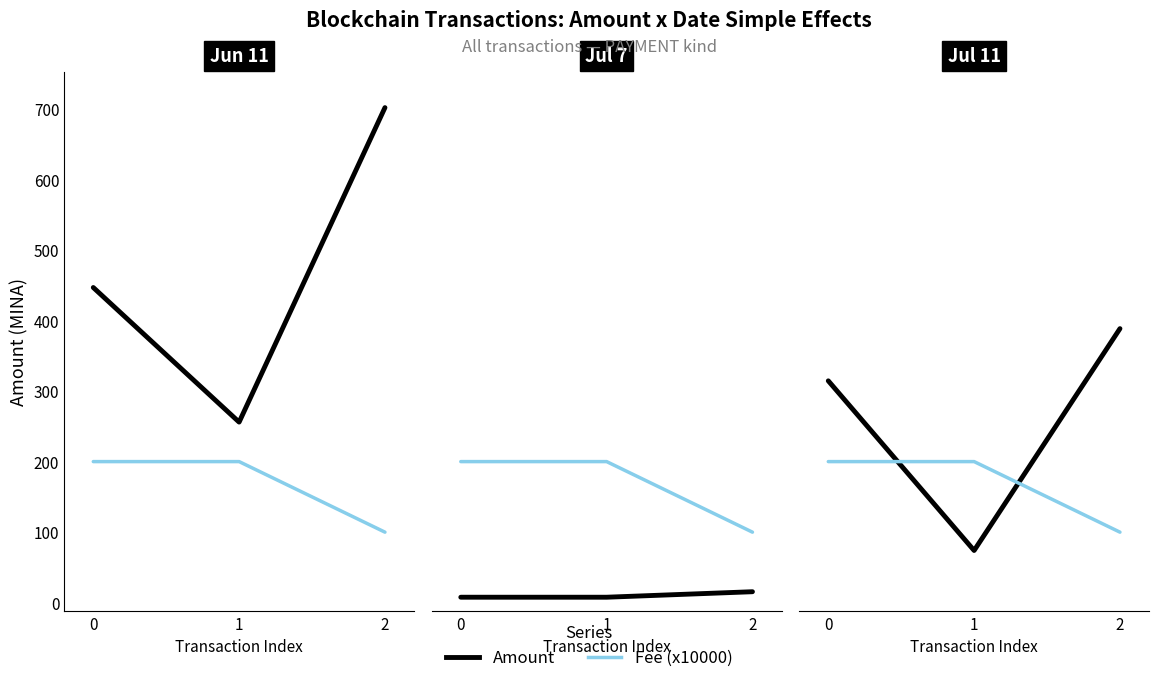

How many data points in Amount are above 314?

2